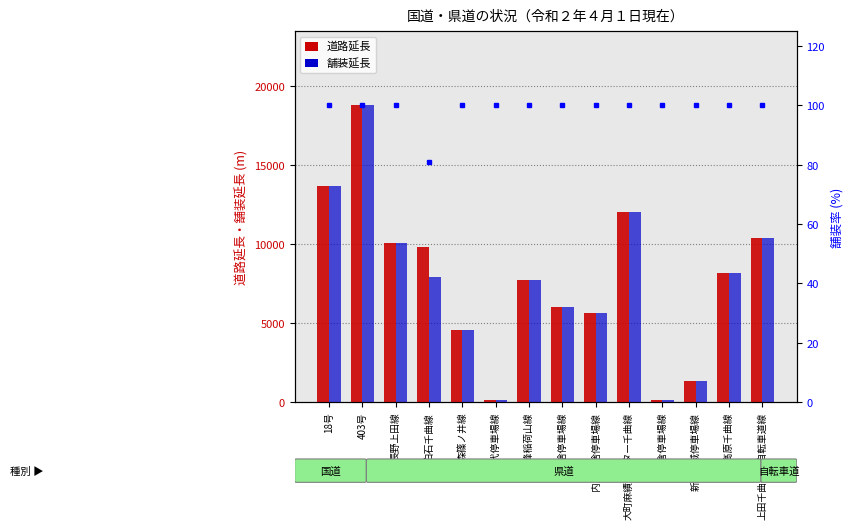

True or false: 道路延長 has a value of 14581.7 at 上田千曲長野自転車道線.

False